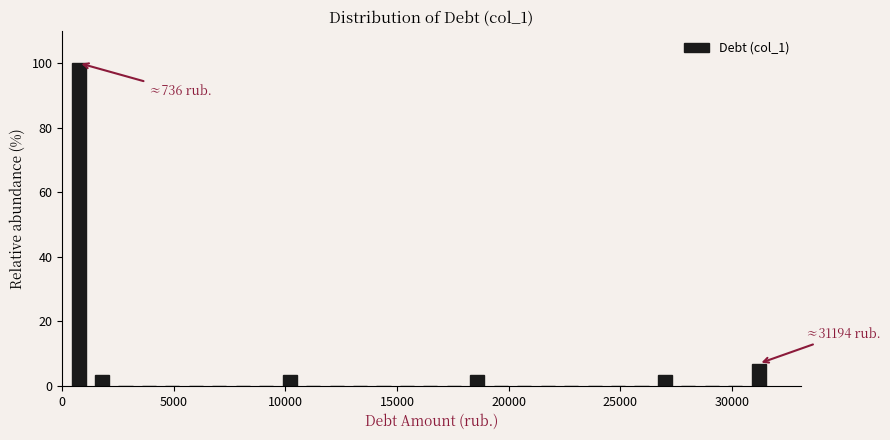

Around what value on the x-axis is the tallest bar? Give the approximate position of its centre, as read against the axis.

500